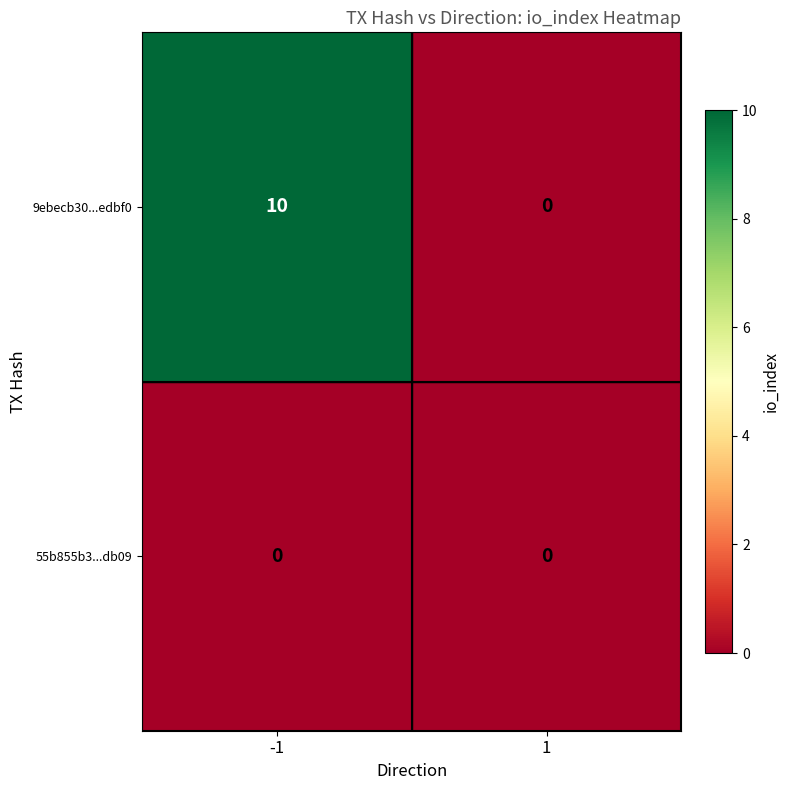

Is it true that 9ebecb30...edbf0 equals 10 at -1?

True